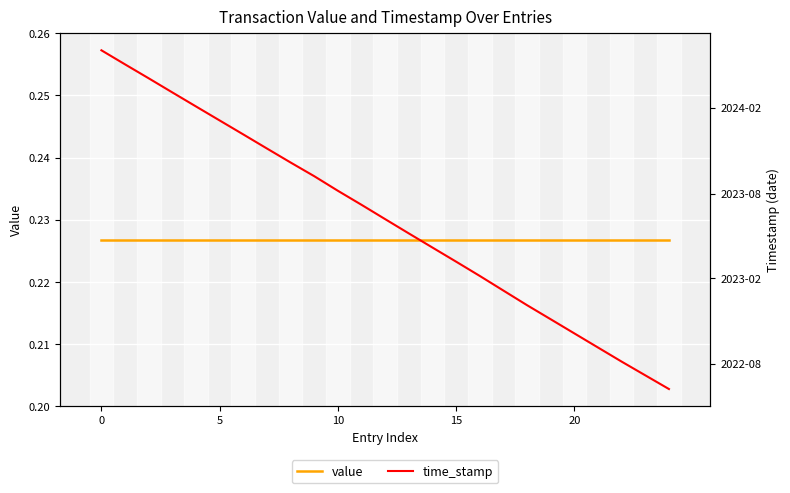

List the series in order of their overall mean, lowest first.

value, time_stamp